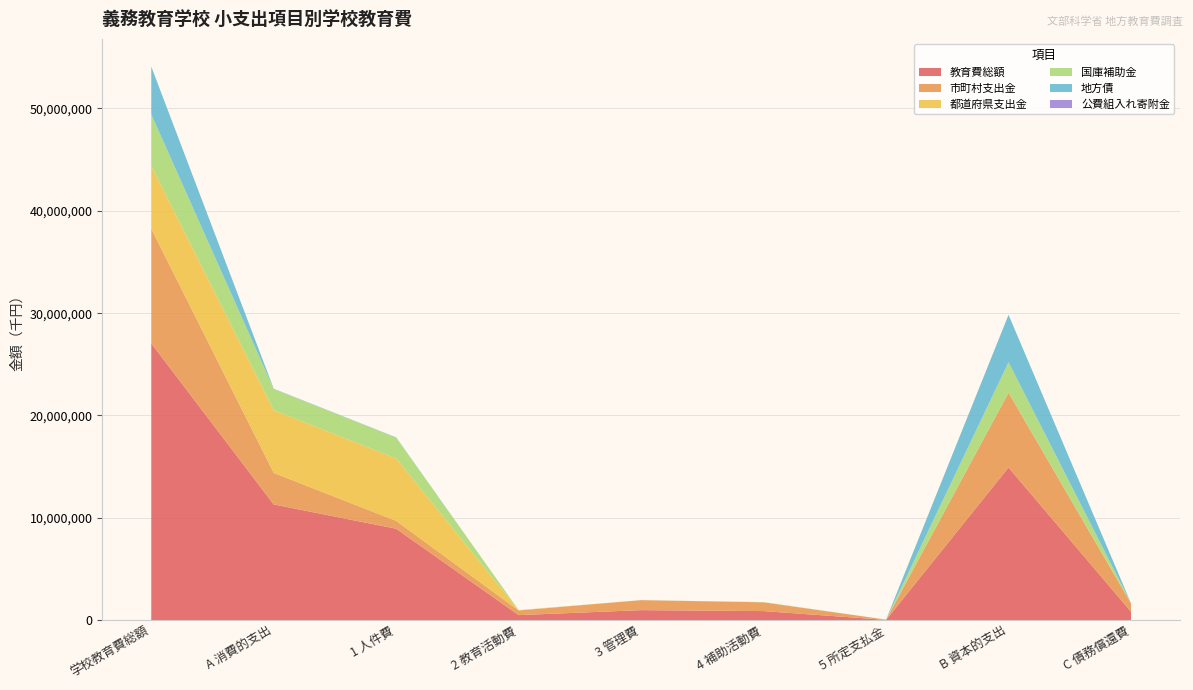

Reading left to right, extract all data points from this chart.

教育費総額: 学校教育費総額=27048627	A 消費的支出=11307185	1 人件費=8931645	2 教育活動費=490530	3 管理費=977089	4 補助活動費=883148	5 所定支払金=24773	B 資本的支出=14918623	C 債務償還費=822819
市町村支出金: 学校教育費総額=11211338	A 消費的支出=3079310	1 人件費=767184	2 教育活動費=453514	3 管理費=976162	4 補助活動費=857677	5 所定支払金=24773	B 資本的支出=7314101	C 債務償還費=817927
都道府県支出金: 学校教育費総額=6140538	A 消費的支出=6130656	1 人件費=6101307	2 教育活動費=28510	3 管理費=627	4 補助活動費=212	5 所定支払金=0	B 資本的支出=4990	C 債務償還費=4892
国庫補助金: 学校教育費総額=5030932	A 消費的支出=2064819	1 人件費=2031254	2 教育活動費=8006	3 管理費=300	4 補助活動費=25259	5 所定支払金=0	B 資本的支出=2966113	C 債務償還費=0
地方債: 学校教育費総額=4665319	A 消費的支出=31900	1 人件費=31900	2 教育活動費=0	3 管理費=0	4 補助活動費=0	5 所定支払金=0	B 資本的支出=4633419	C 債務償還費=0
公費組入れ寄附金: 学校教育費総額=500	A 消費的支出=500	1 人件費=0	2 教育活動費=500	3 管理費=0	4 補助活動費=0	5 所定支払金=0	B 資本的支出=0	C 債務償還費=0